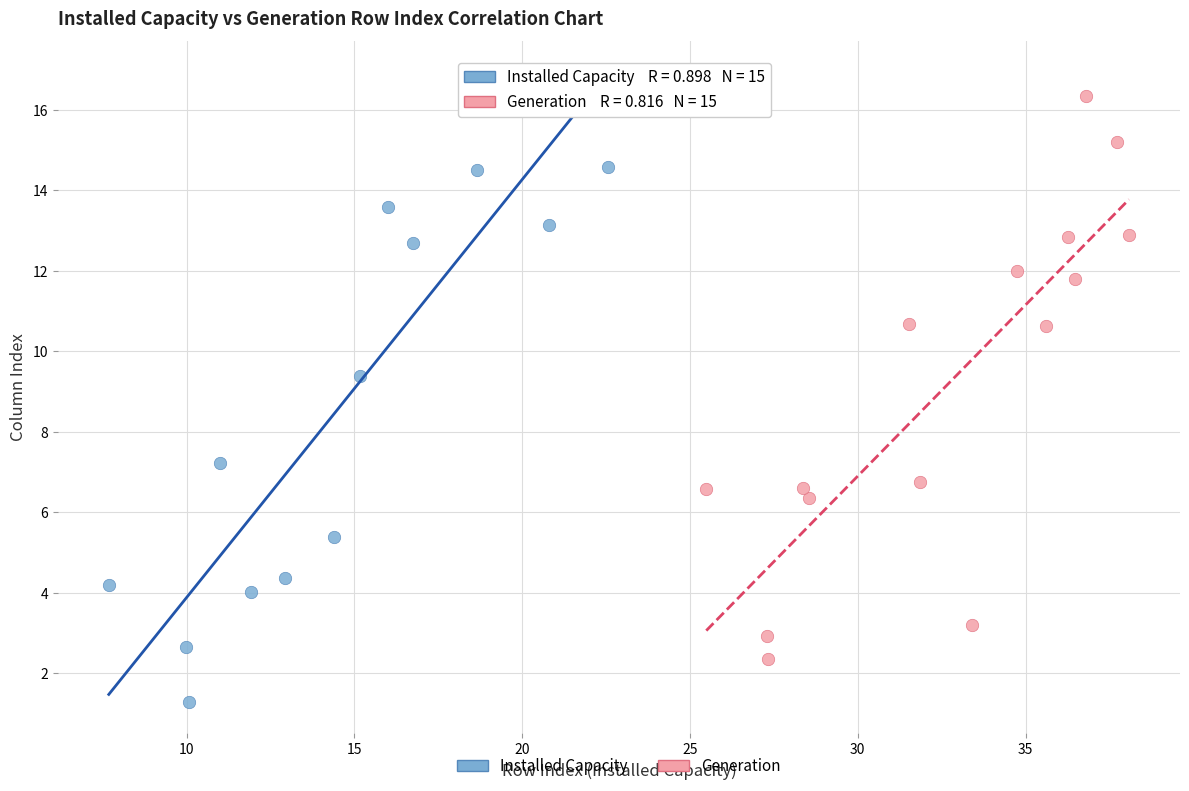

Which series has the largest Y range (max minus min)?

Installed Capacity